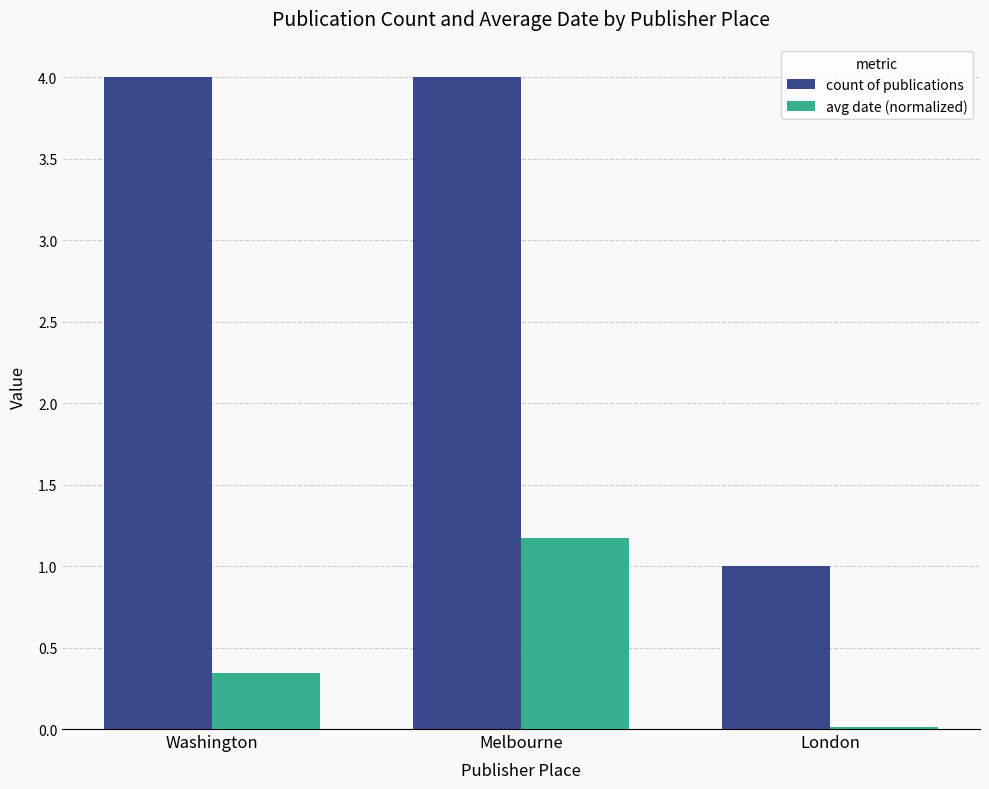

Which series changed the most between Melbourne and London?

count of publications